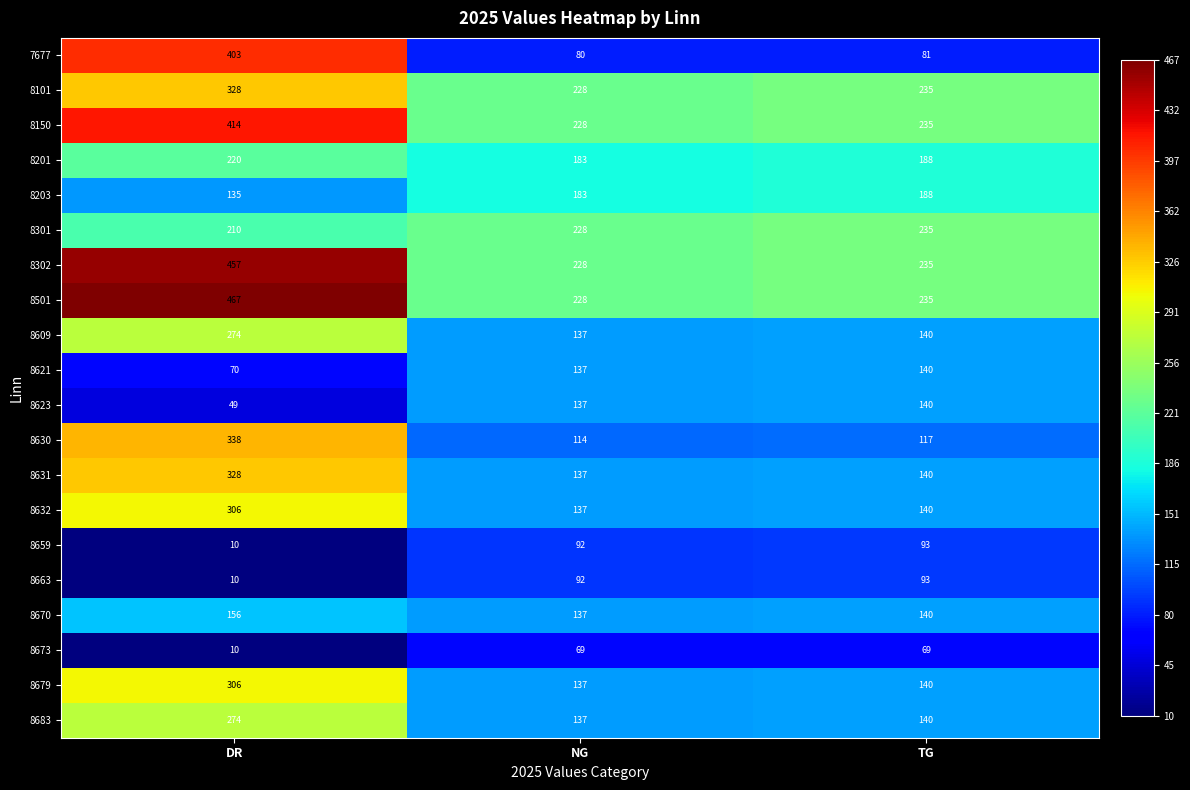

What is the approximate value of 8301 at DR, to the nearest 5?

210